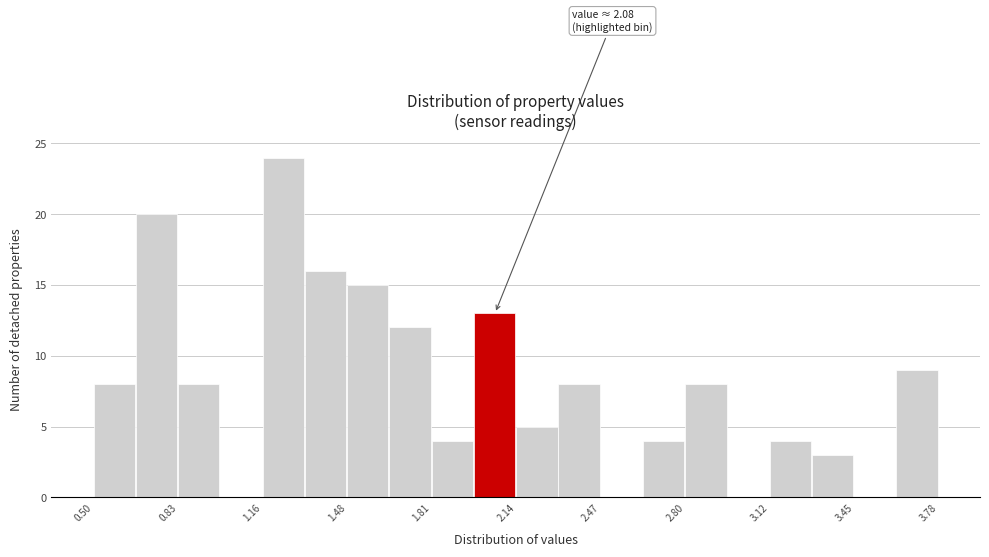

Read against the x-axis, roughly where is the centre of the tallest bar?

1.25